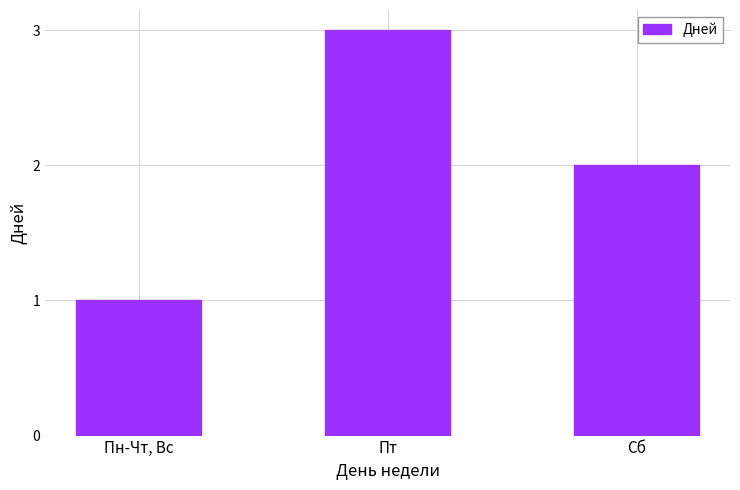

Are the bars grouped side by side (vs. stacked)?

No